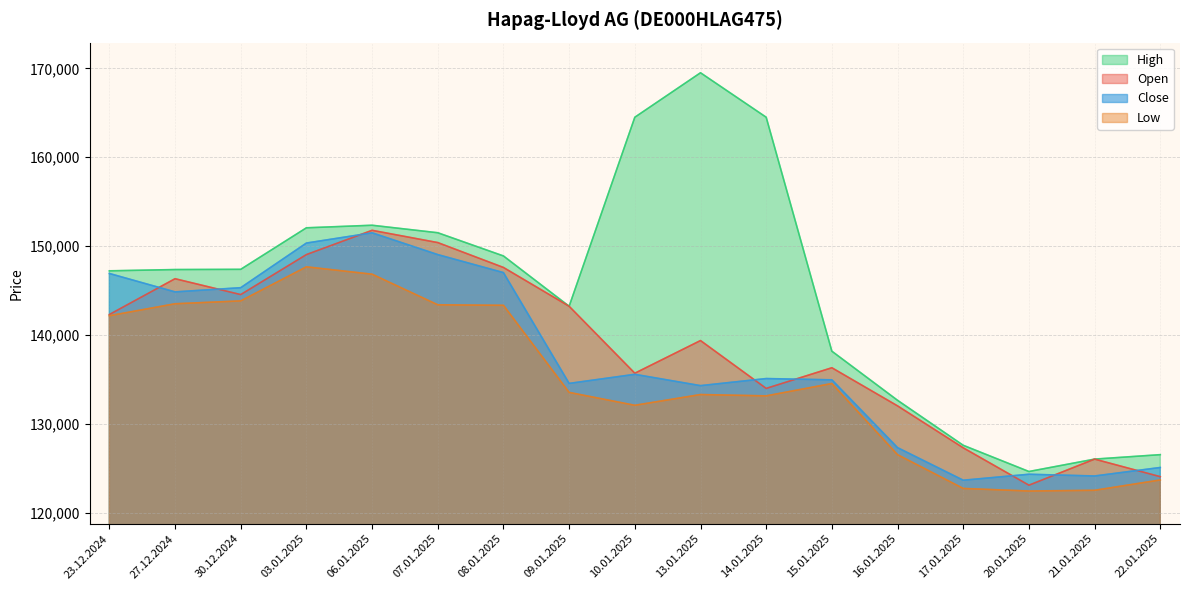

At how many categories does at least one series exceed 150519?

6